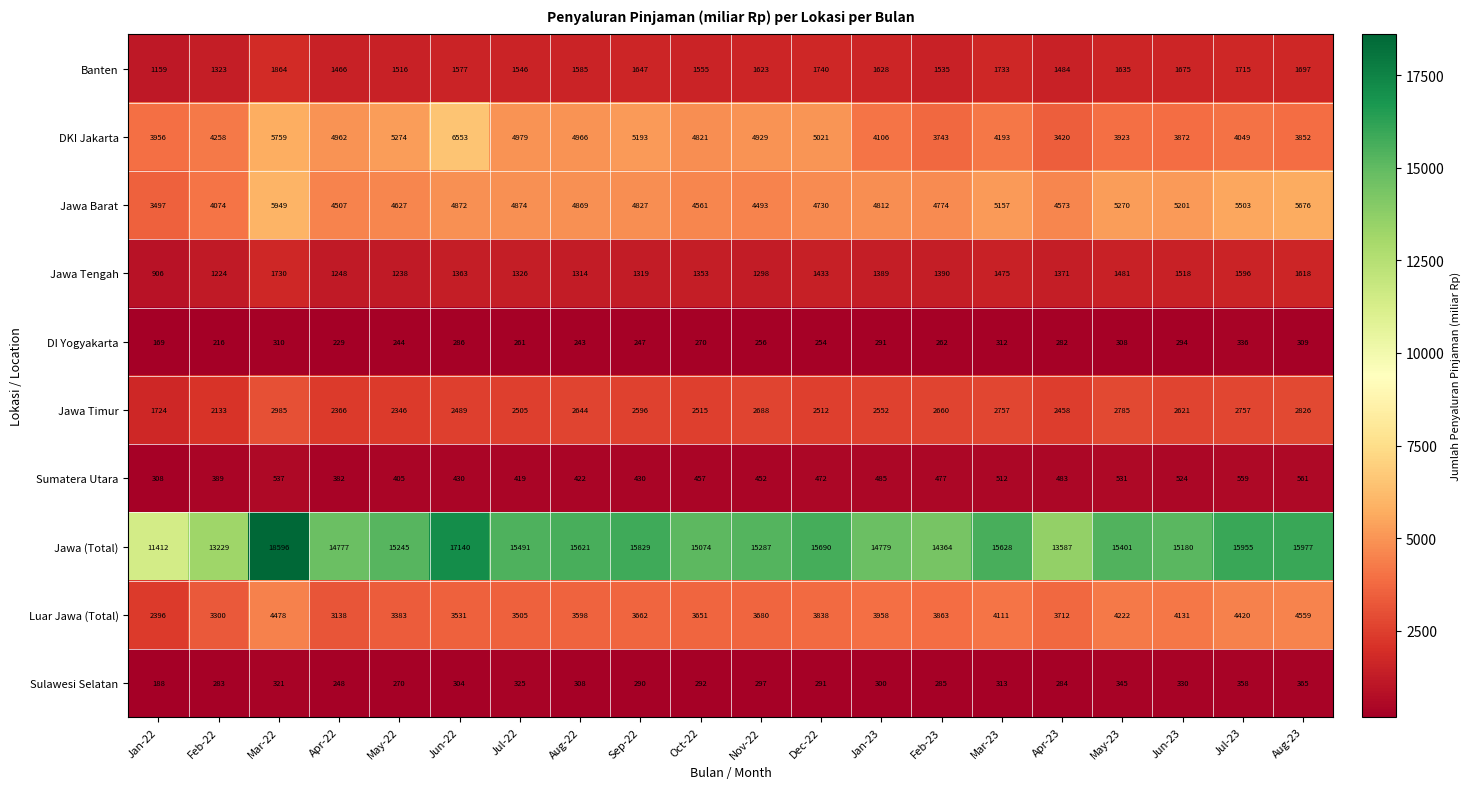

At which category does the chart reach its minimum across all series?

Jan-22